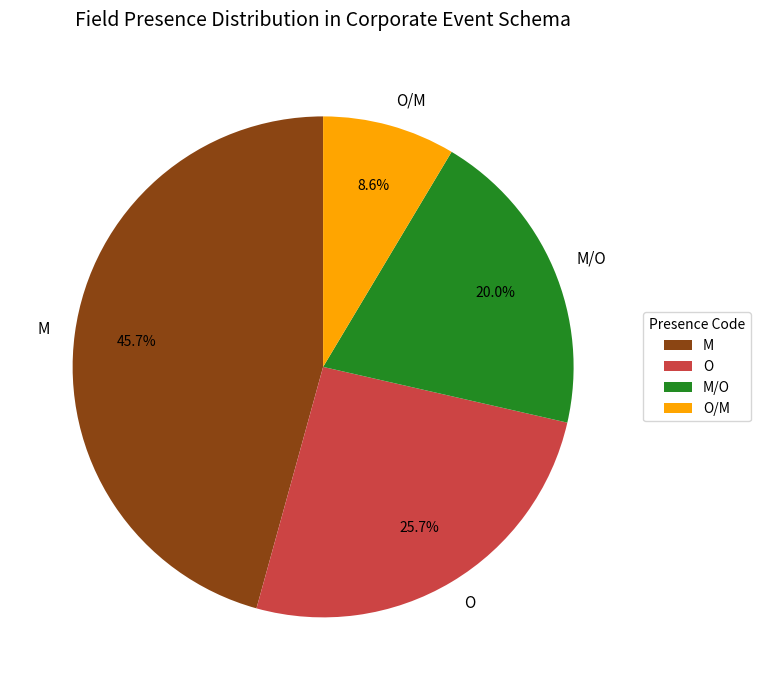

True or false: O accounts for 26% of the total.

True